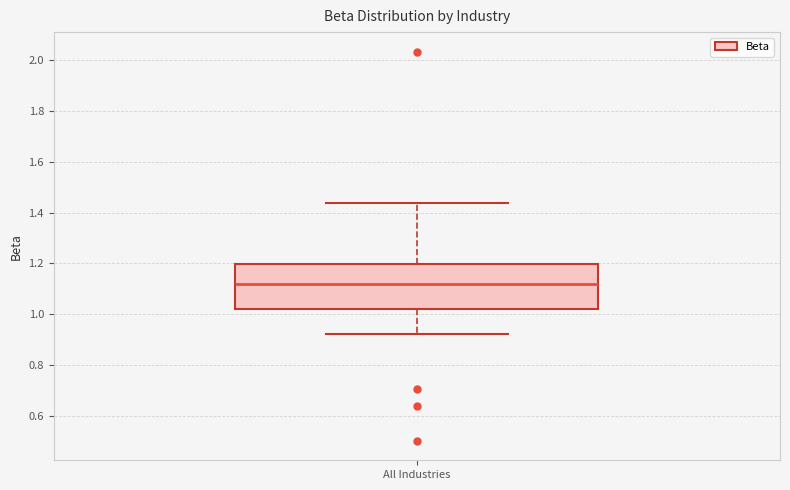

Transcribe this box plot: give where the median line is, the range the box spans, and where the two whiskers end, as read against the y-axis. The values are not printed on the chart, so give them approximately, as read against the axis.

median 1.12, box 1.02 to 1.20, whiskers 0.92 to 1.44